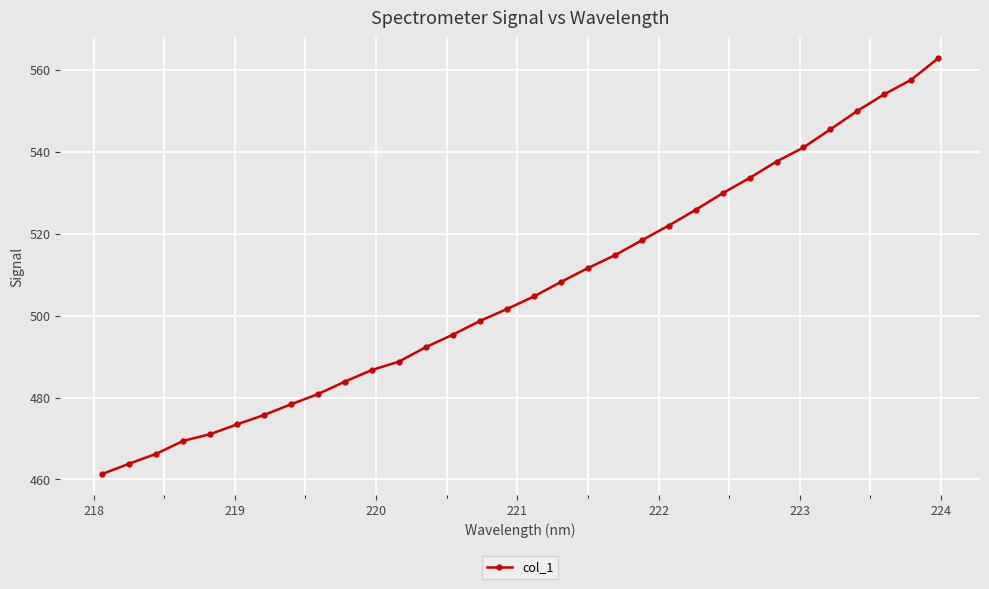

What is the maximum value shown in the chart?

562.8